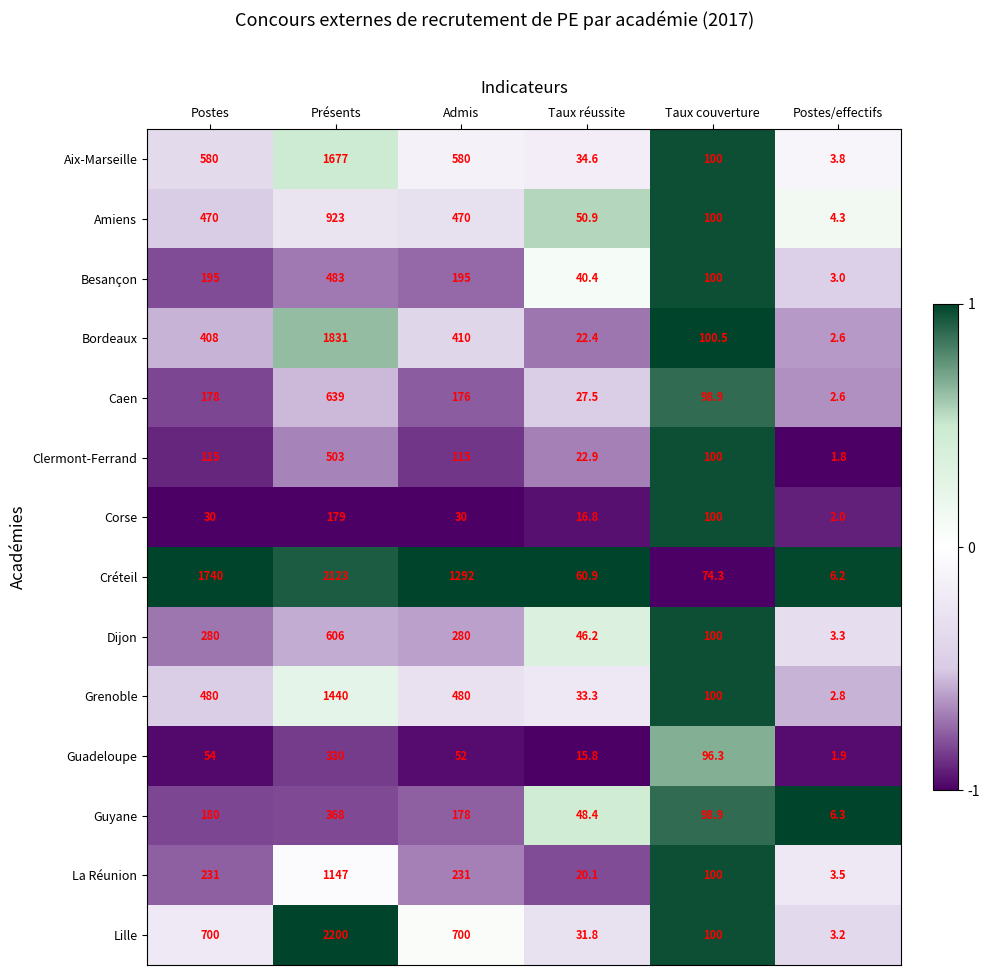

Which series has the largest range (max minus min)?

Lille